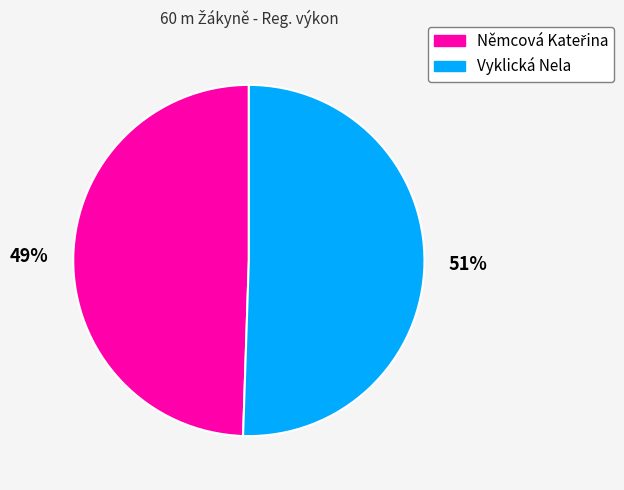

Is Vyklická Nela the majority of the pie?

Yes